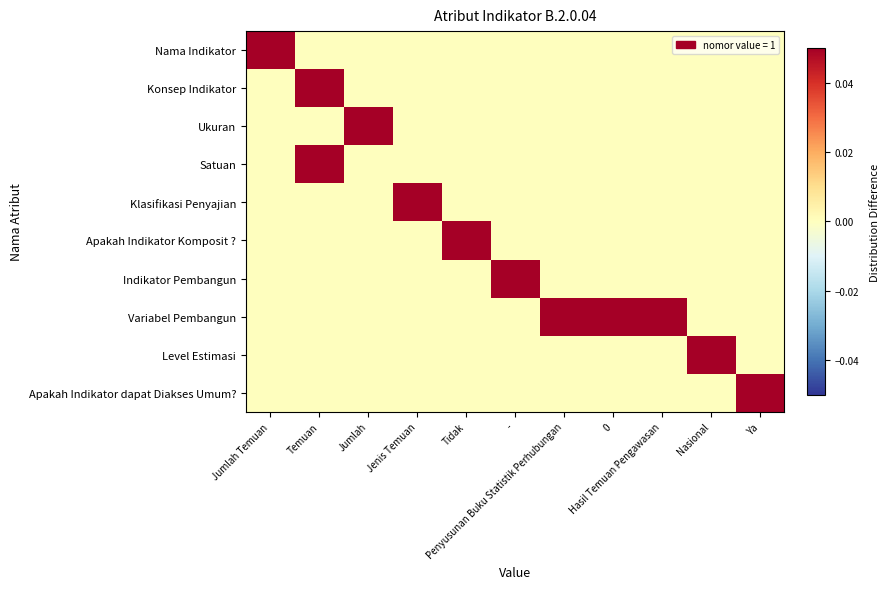

At which category does the chart reach its peak across all series?

Jumlah Temuan